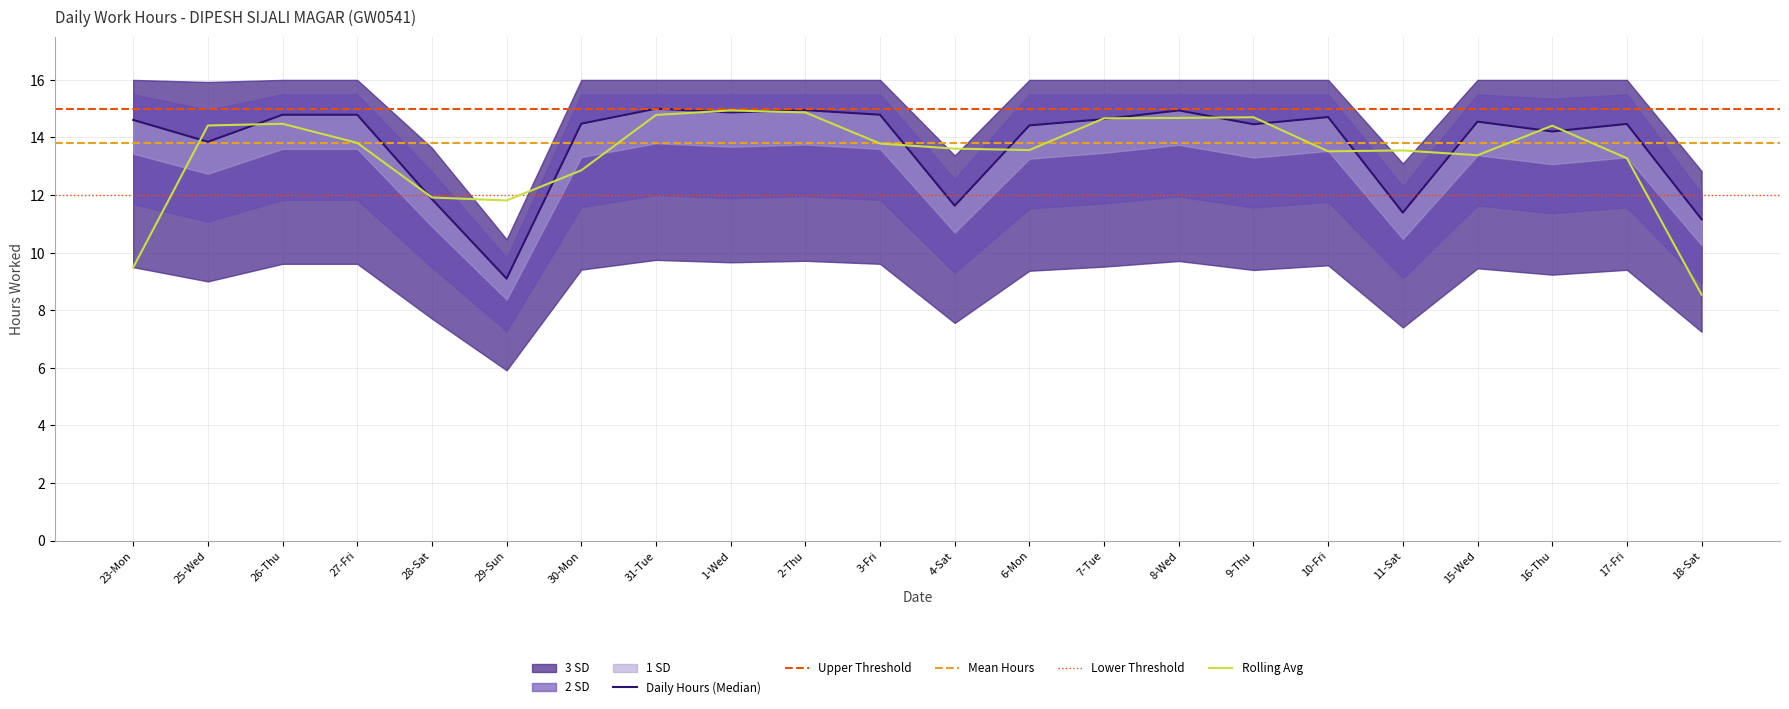

The value at 16-Thu is 8.6. True or false?

False